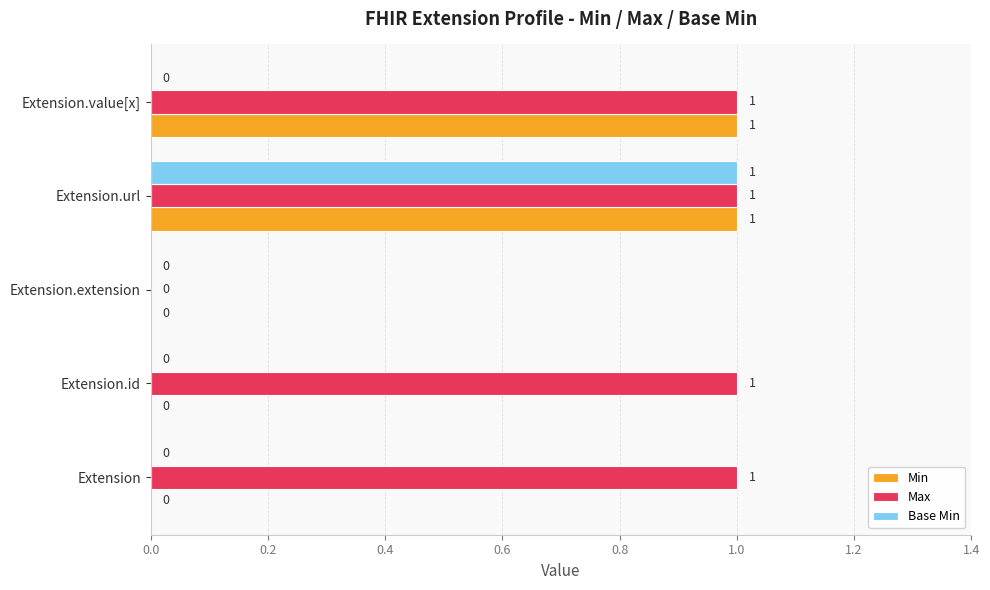

True or false: Base Min has a value of 0 at Extension.id.

True